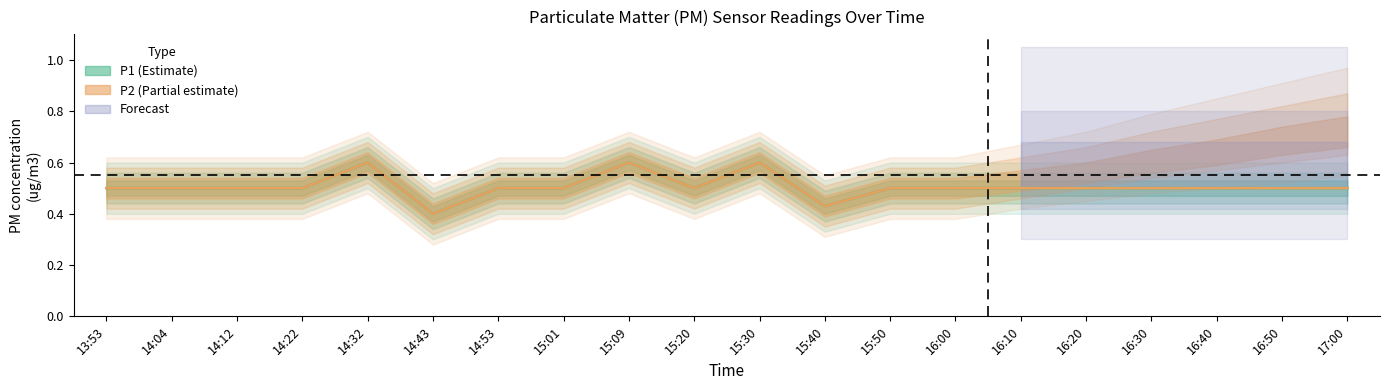

At which category does P1 (Estimate) reach its first local peak?

14:32